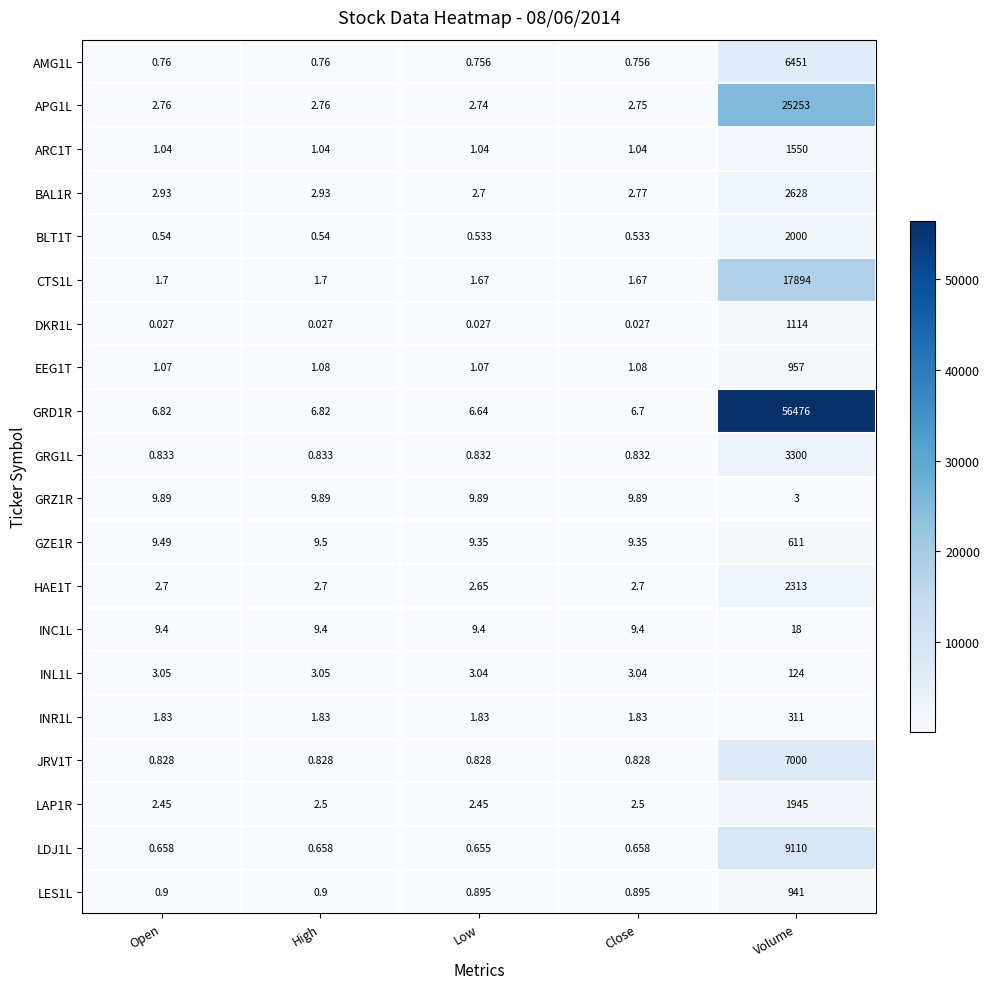

At which label does GRZ1R first exceed 9?

Open